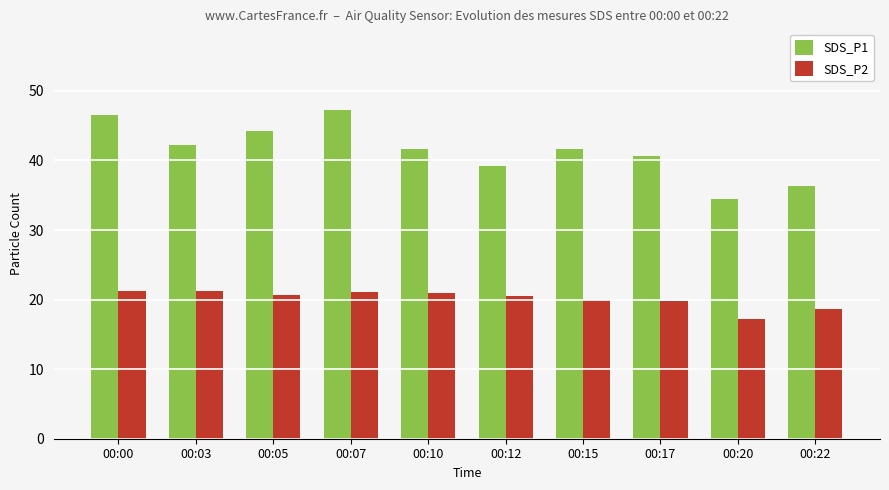

The value of SDS_P1 at 00:03 is 42.3. True or false?

True